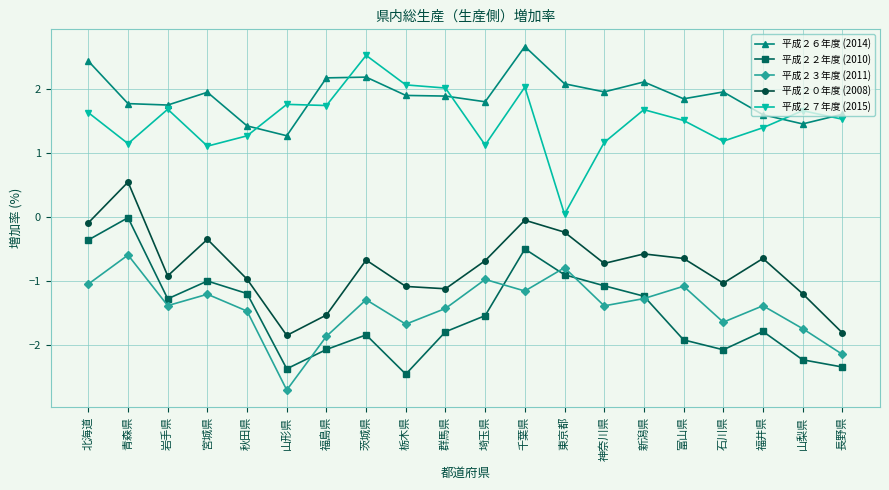

What is the difference between the second highest and minimum values in the 平成２０年度 (2008) series?

1.8